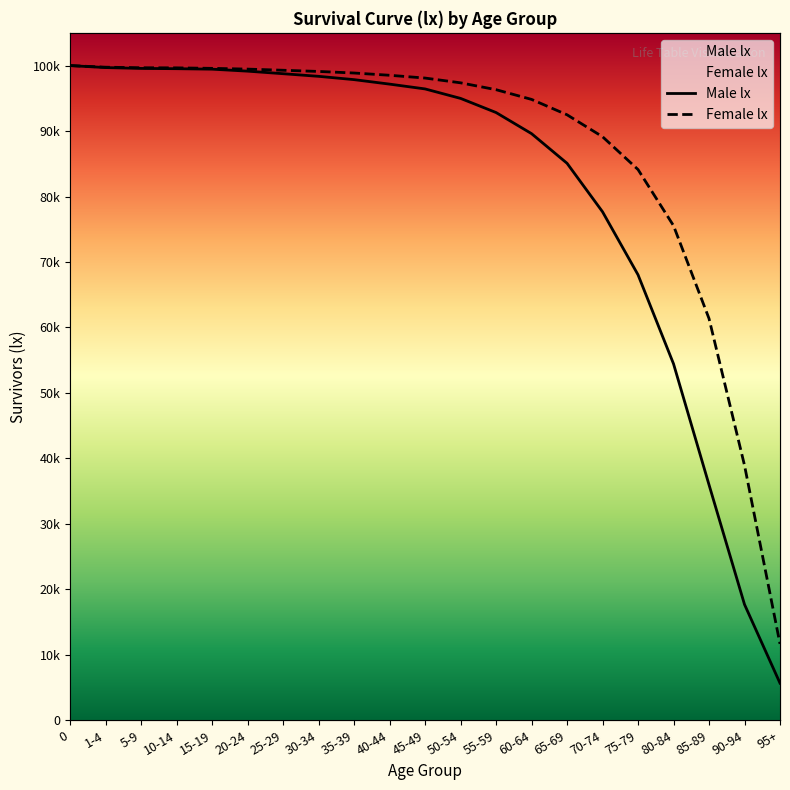

Reading left to right, what are all the values shown in this chart?

Male lx: 0=100000	1-4=99697	5-9=99566	10-14=99525	15-19=99453	20-24=99150	25-29=98759	30-34=98359	35-39=97853	40-44=97169	45-49=96435	50-54=94988	55-59=92829	60-64=89603	65-69=85077	70-74=77666	75-79=68043	80-84=54445	85-89=35971	90-94=17693	95+=5671
Female lx: 0=100000	1-4=99754	5-9=99668	10-14=99653	15-19=99577	20-24=99463	25-29=99286	30-34=99105	35-39=98865	40-44=98521	45-49=98095	50-54=97367	55-59=96318	60-64=94834	65-69=92484	70-74=89134	75-79=84118	80-84=75546	85-89=61364	90-94=38940	95+=11671